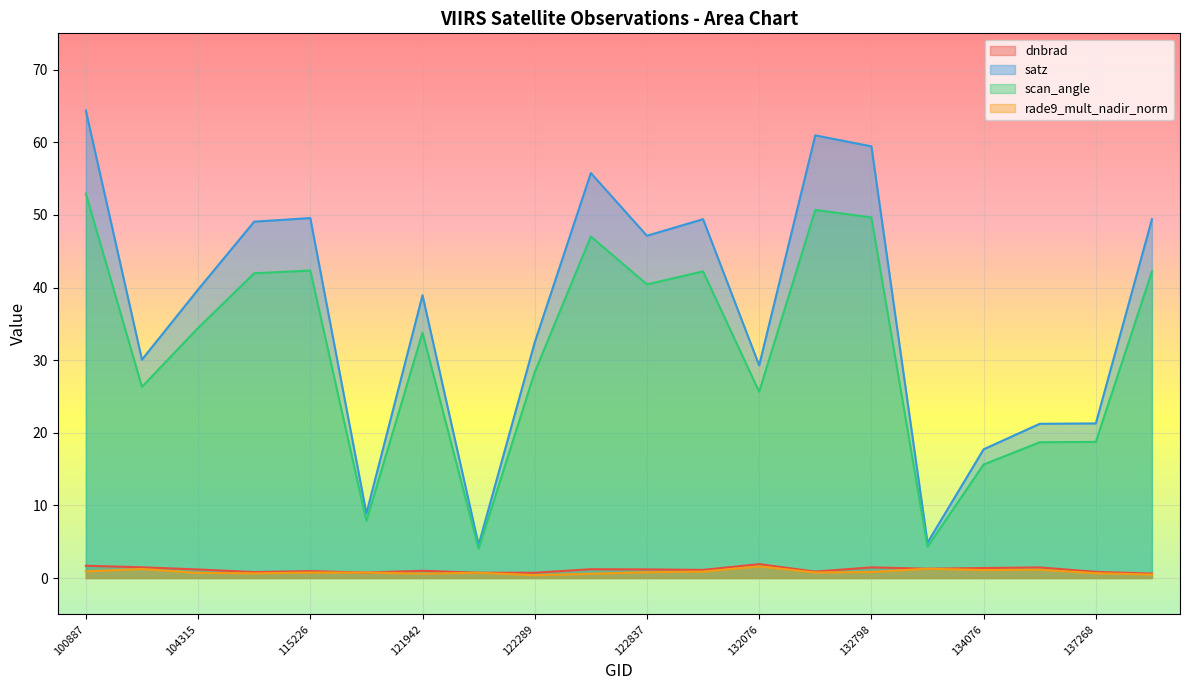

How many lines are shown in the chart?

4